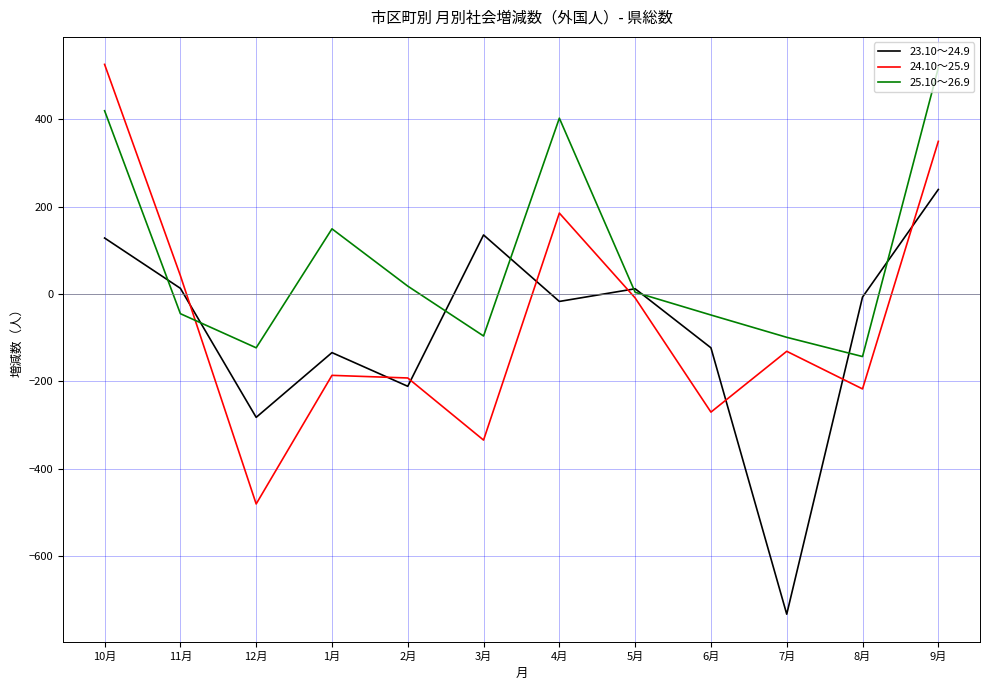

How many interior local valleys does the 24.10～25.9 series have?

4